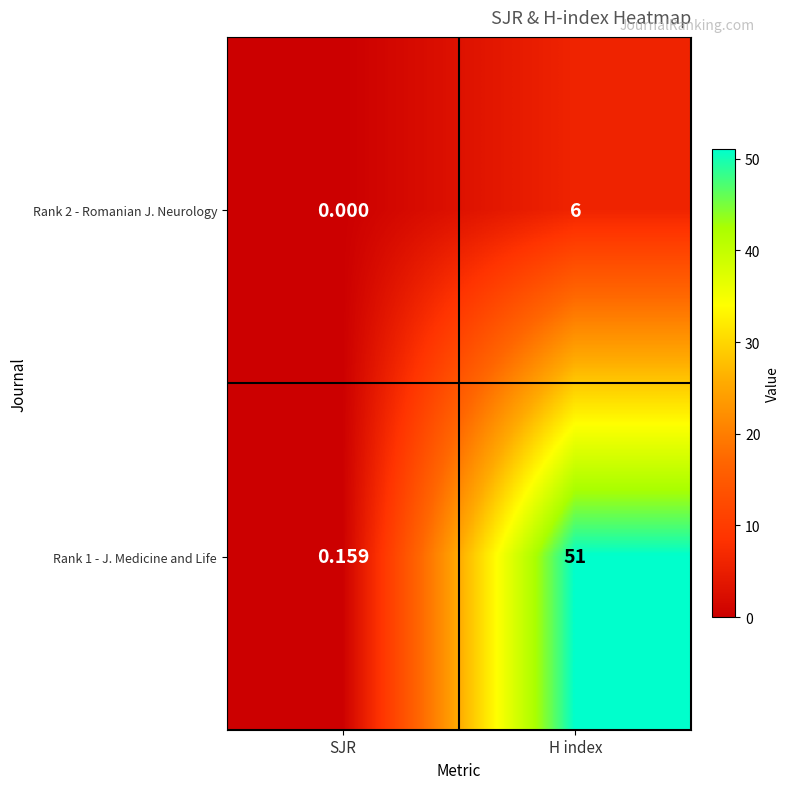

List the labels in order of Rank 2 - Romanian J. Neurology value, largest first.

H index, SJR